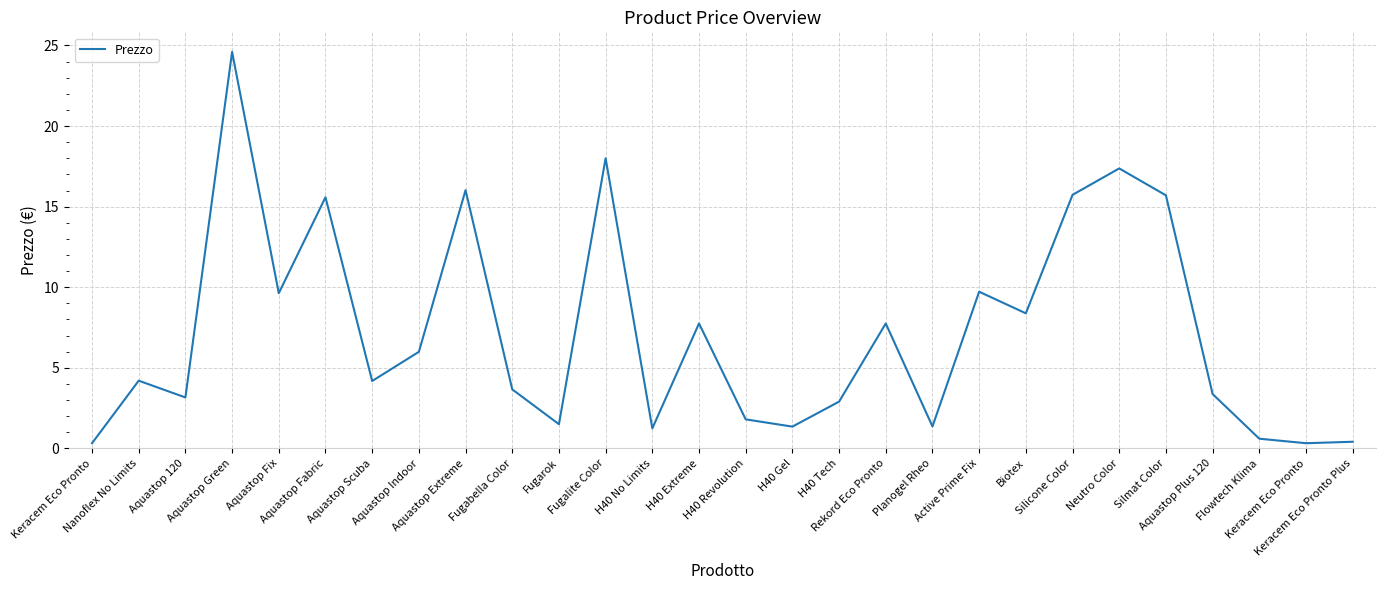

Which has a higher value, Silmat Color or Aquastop Fix?

Silmat Color